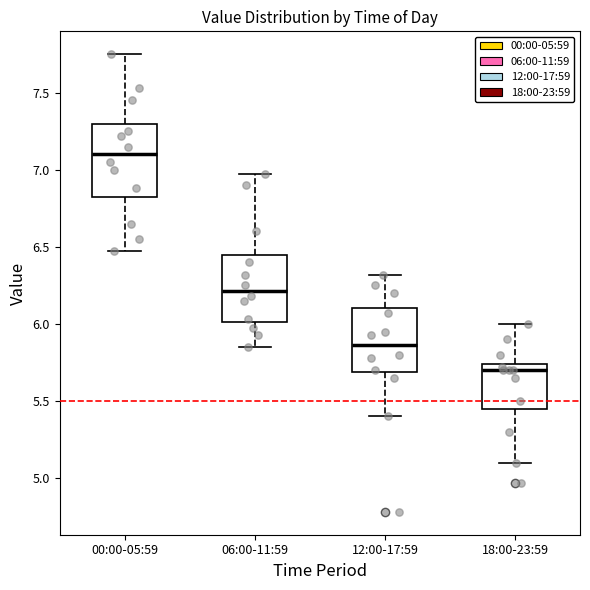

Where does the median line of the box for 06:00-11:59 sit on the y-axis? The values are not printed on the chart, so give them approximately, as read against the axis.

6.20